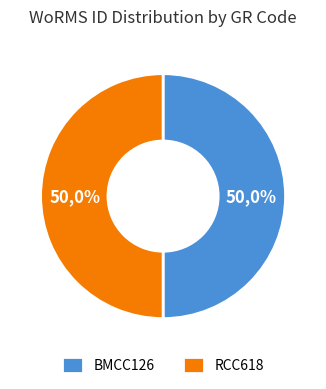

To the nearest percent, what is the combined percentage of BMCC126 and RCC618?

100%